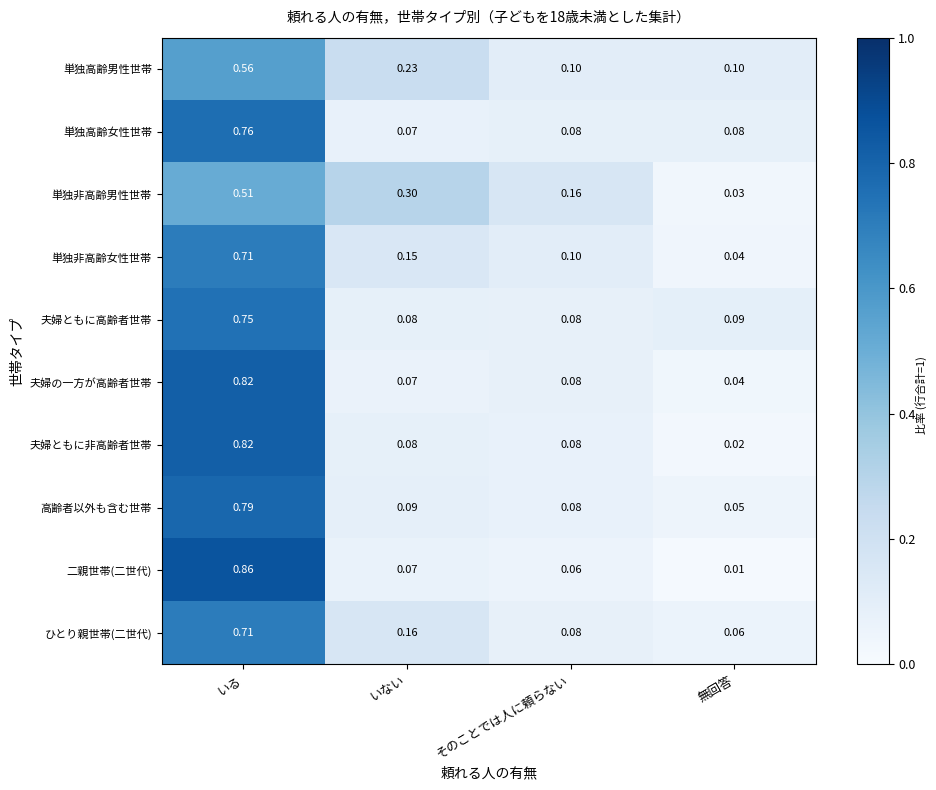

Is the value of ひとり親世帯(二世代) at いない greater than the value of 二親世帯(二世代) at 無回答?

Yes